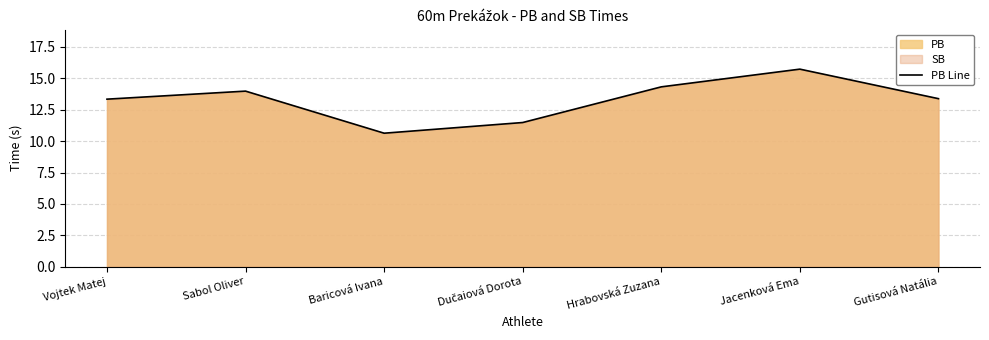

Rank the categories by value from lowest to highest.

Baricová Ivana, Dučaiová Dorota, Vojtek Matej, Gutisová Natália, Sabol Oliver, Hrabovská Zuzana, Jacenková Ema